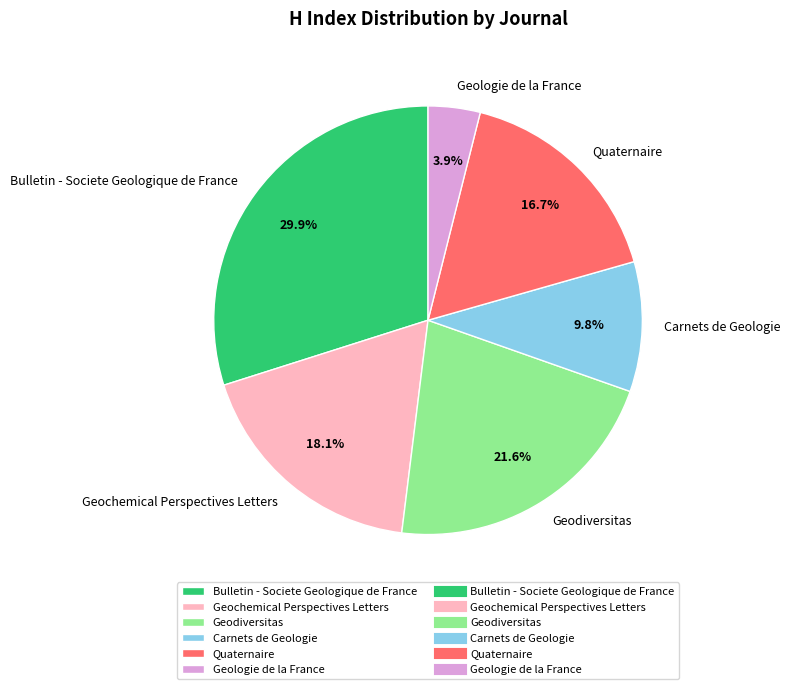

How many segments does this pie chart have?

6